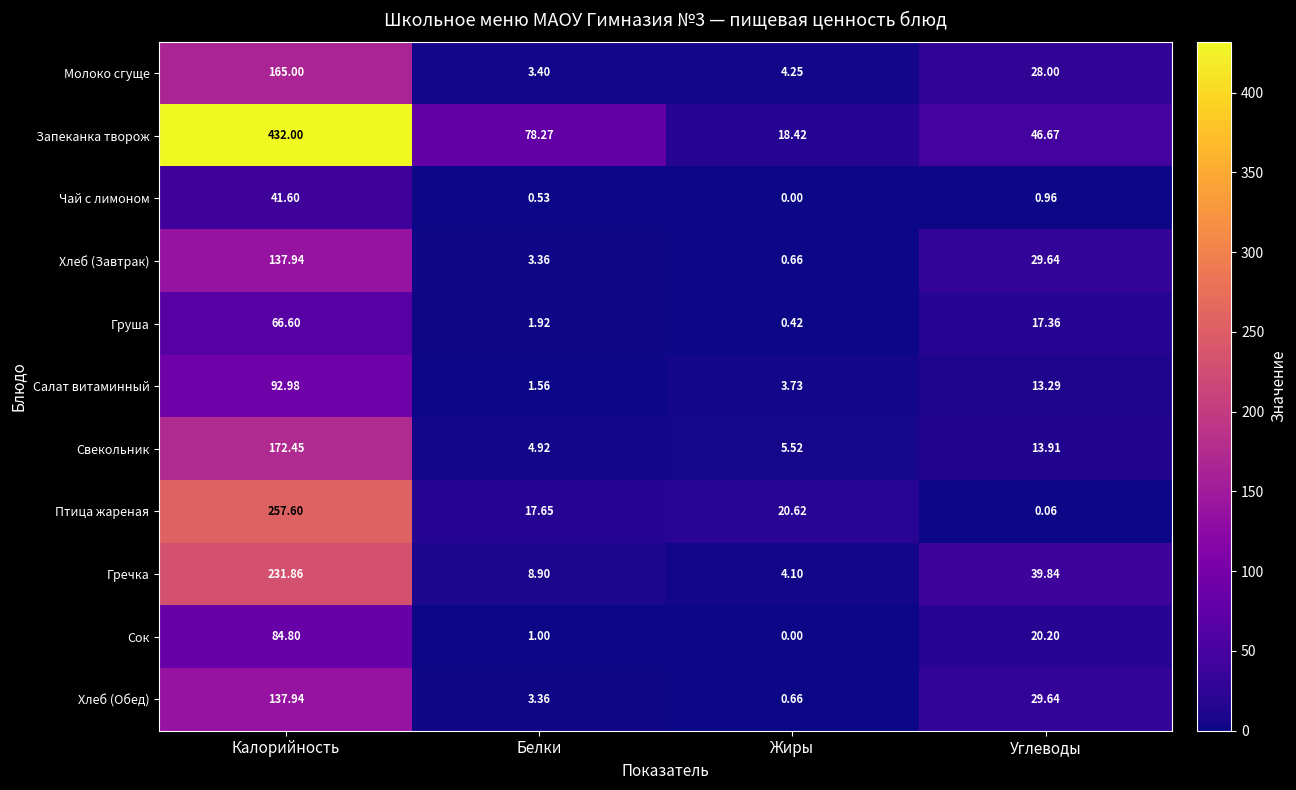

Which series has the widest spread of values?

Запеканка творож